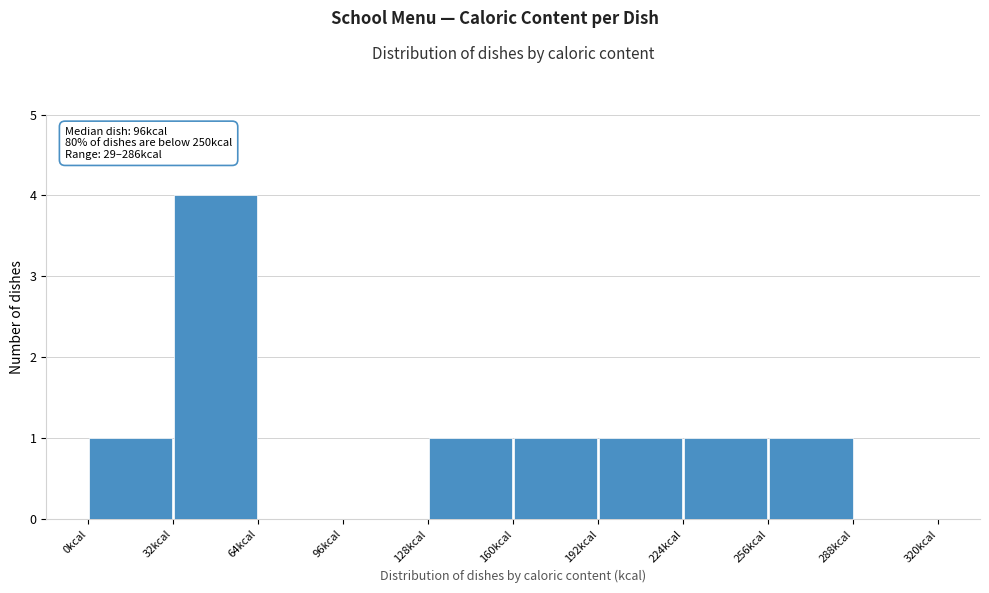

Over which range of the x-axis is the bar tallest?

32 to 64